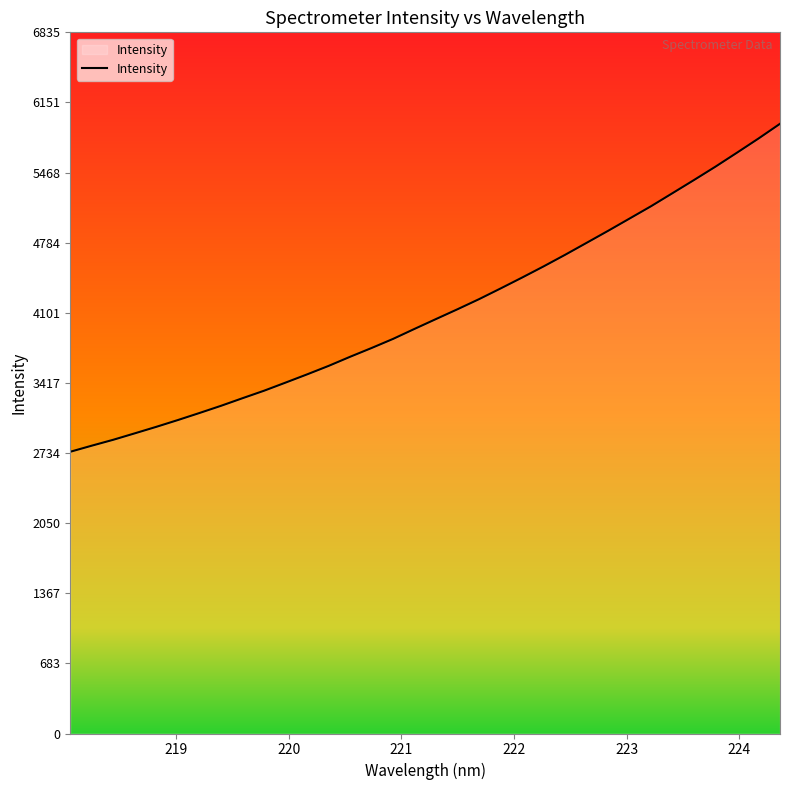

What is the maximum value shown in the chart?

5943.8